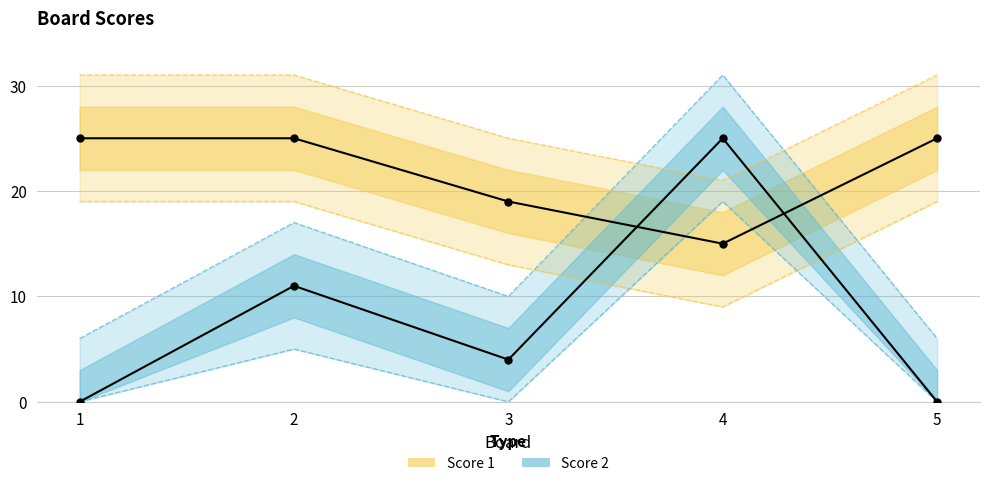

Which series has the widest spread of Y values?

Score 2